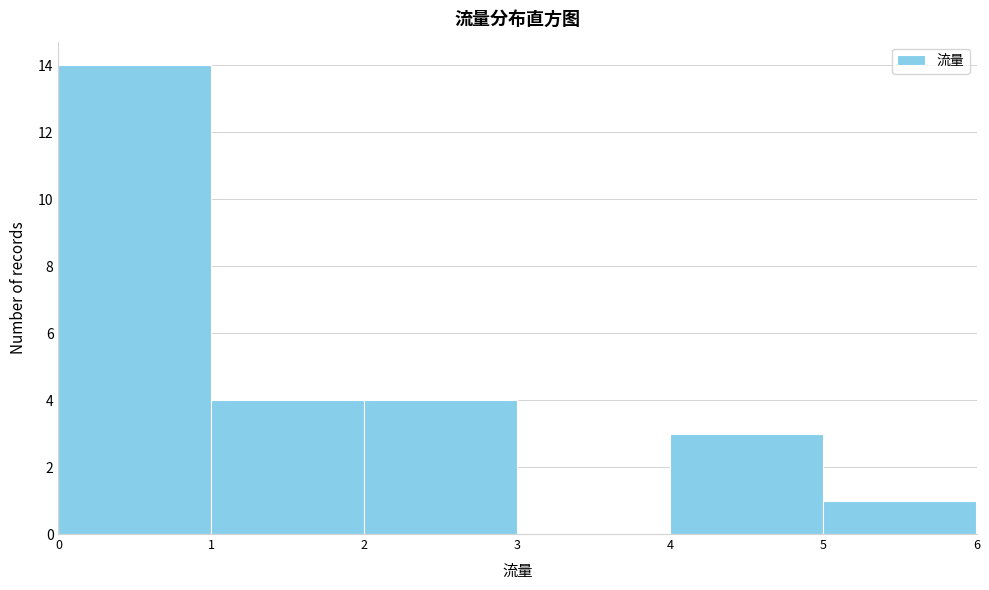

How tall is the bar that spans 1 to 2 on the x-axis? The values are not printed on the chart, so give them approximately, as read against the axis.

4